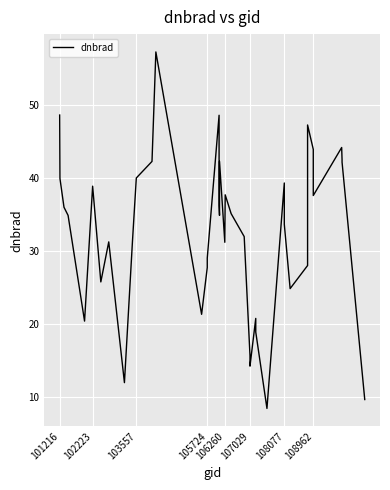

The value at 108962 is 25.5. True or false?

False